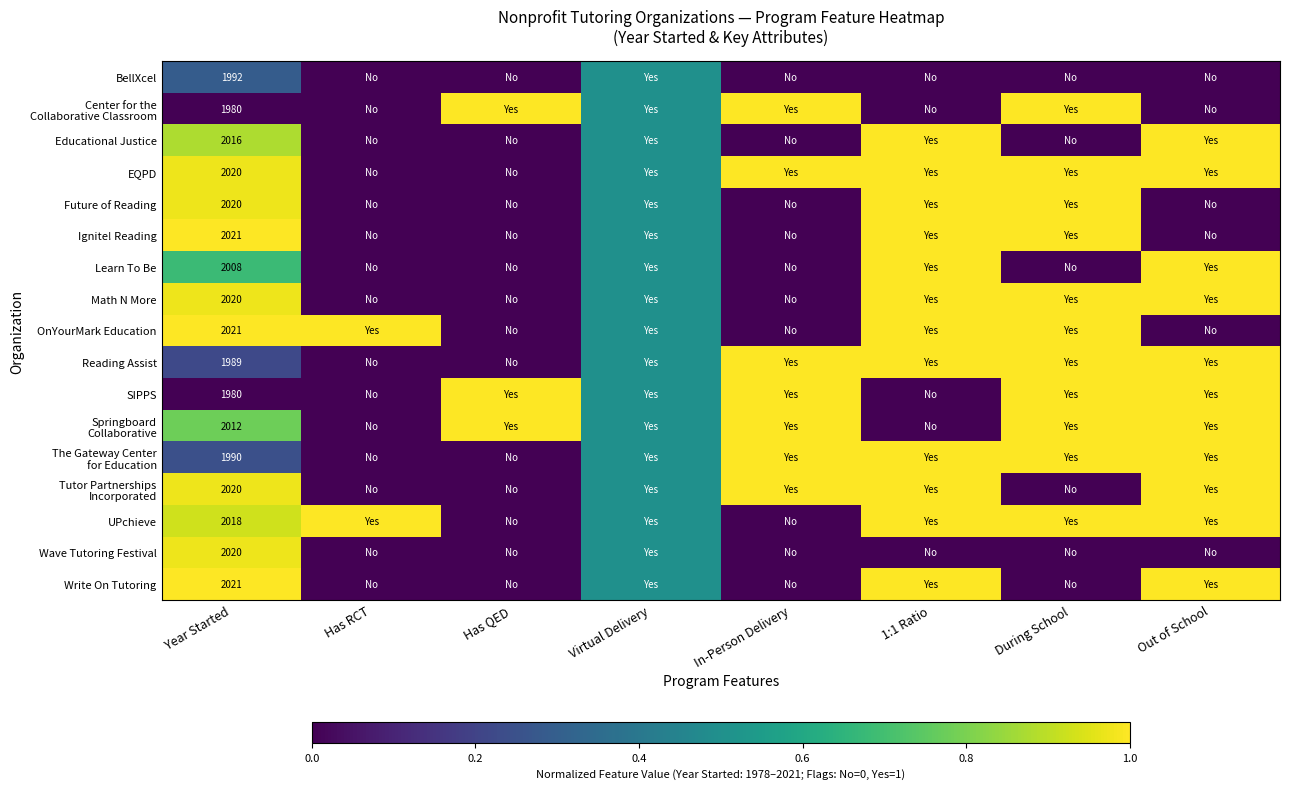

The SIPPS series shows 1980.0 at Year Started. True or false?

True